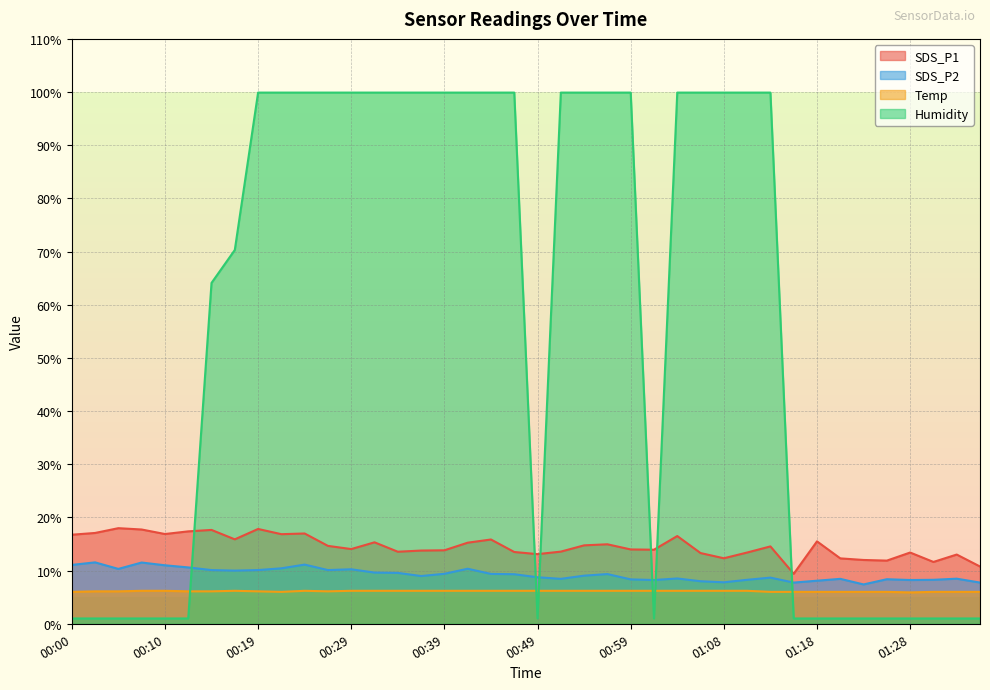

True or false: Temp and Humidity intersect in this chart.

True